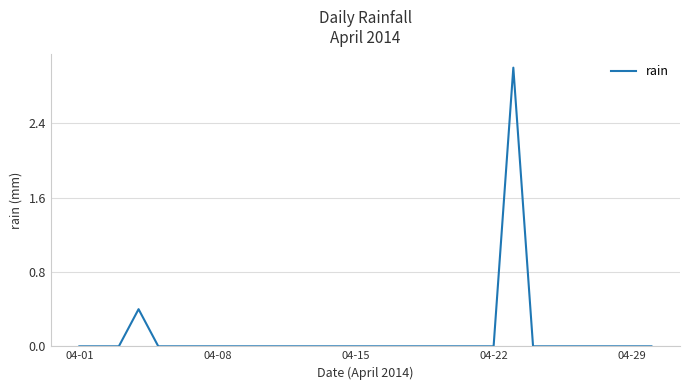

What is the difference between the maximum and minimum values?

3.0